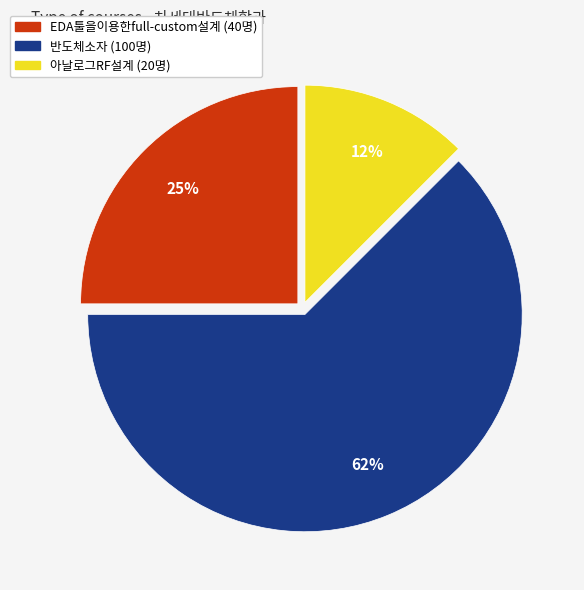

Is there a majority slice in this chart?

Yes